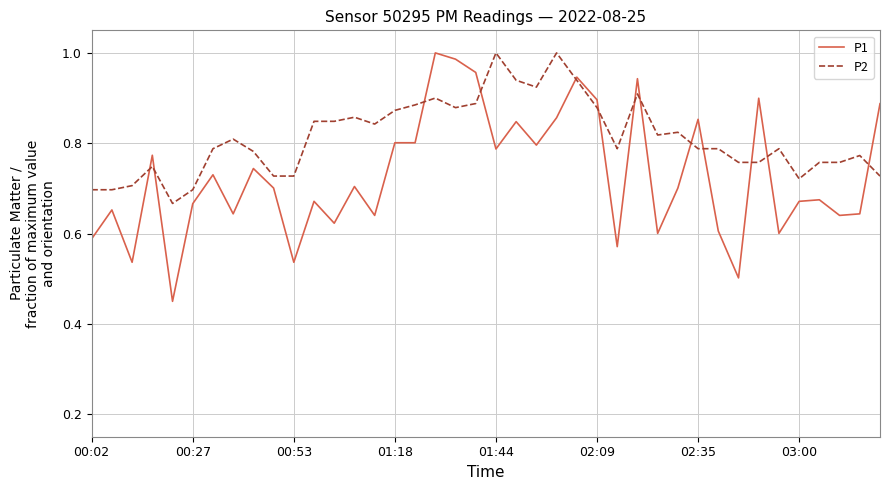

Which series has the largest total across all categories?

P2